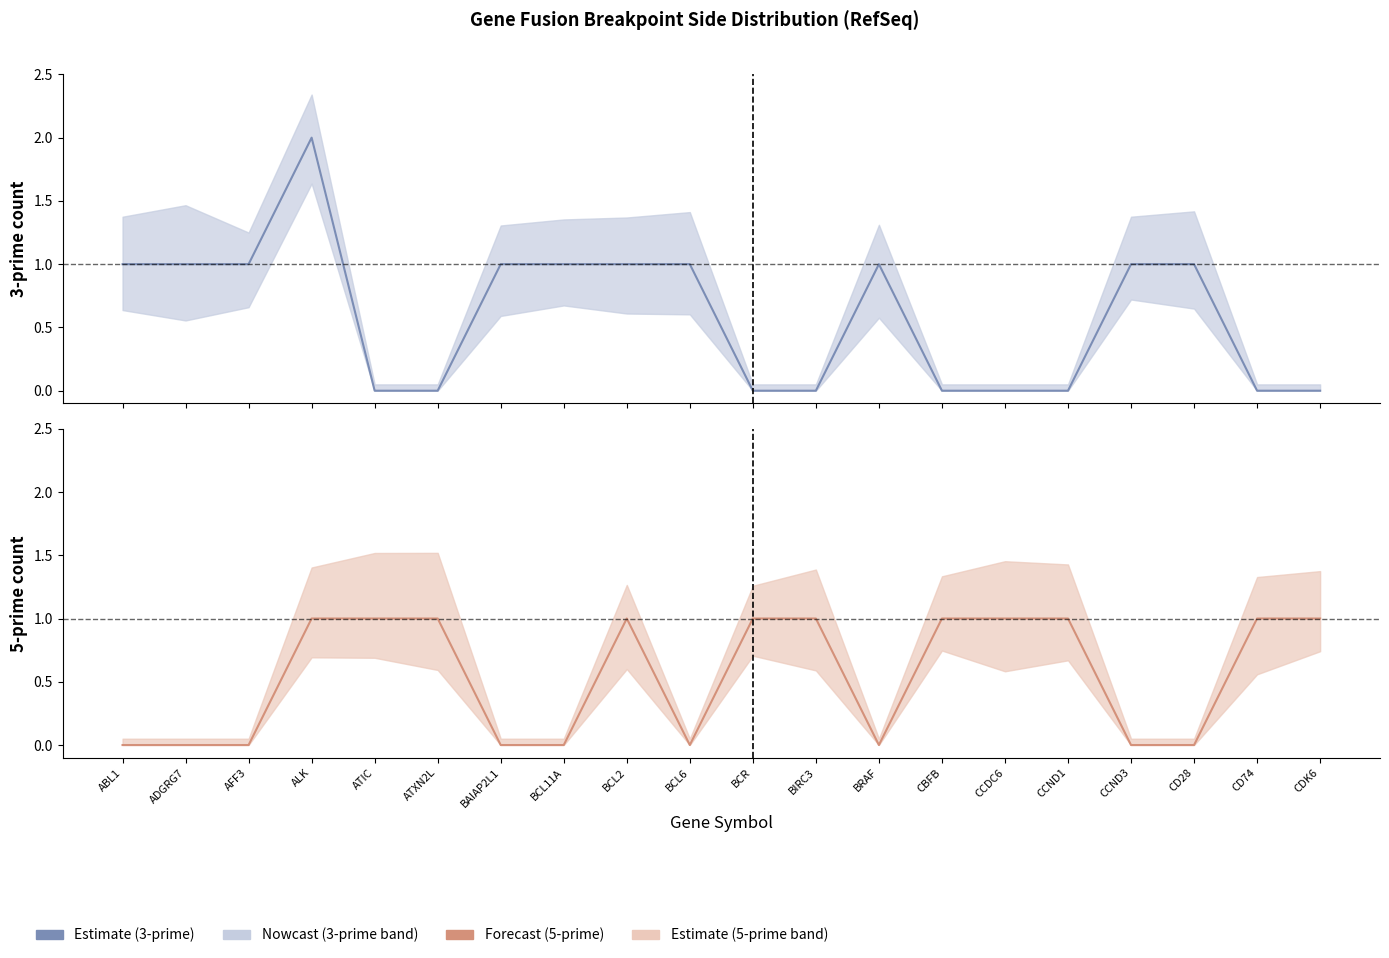

Which series has the largest total across all categories?

Nowcast